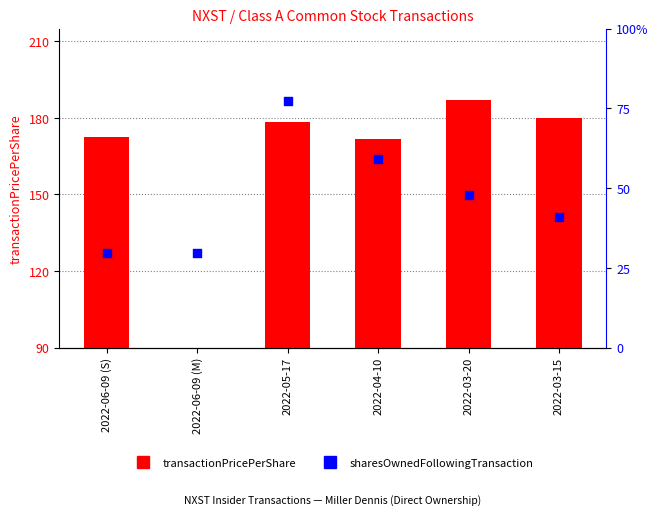

At which category is the sum across all series the highest?

2022-05-17